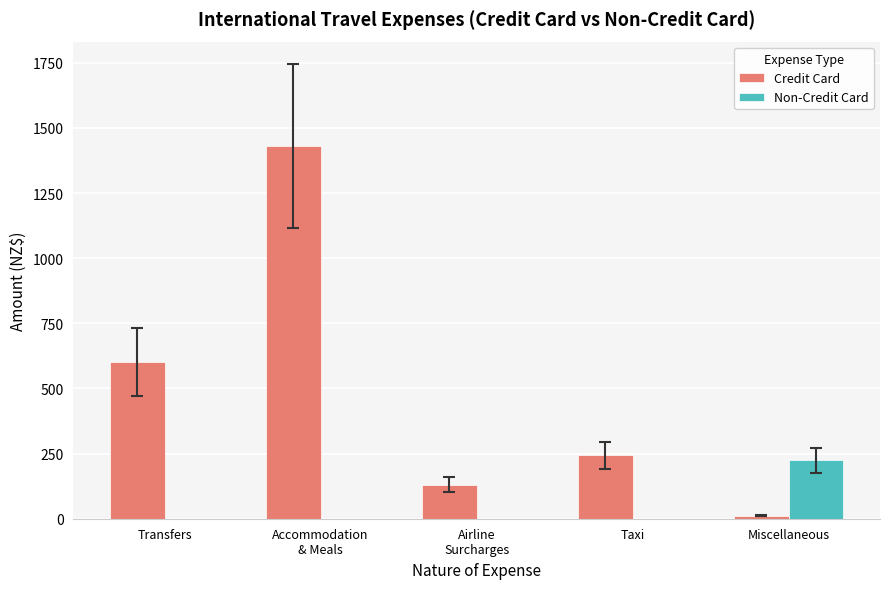

How many distinct data groups are displayed?

2